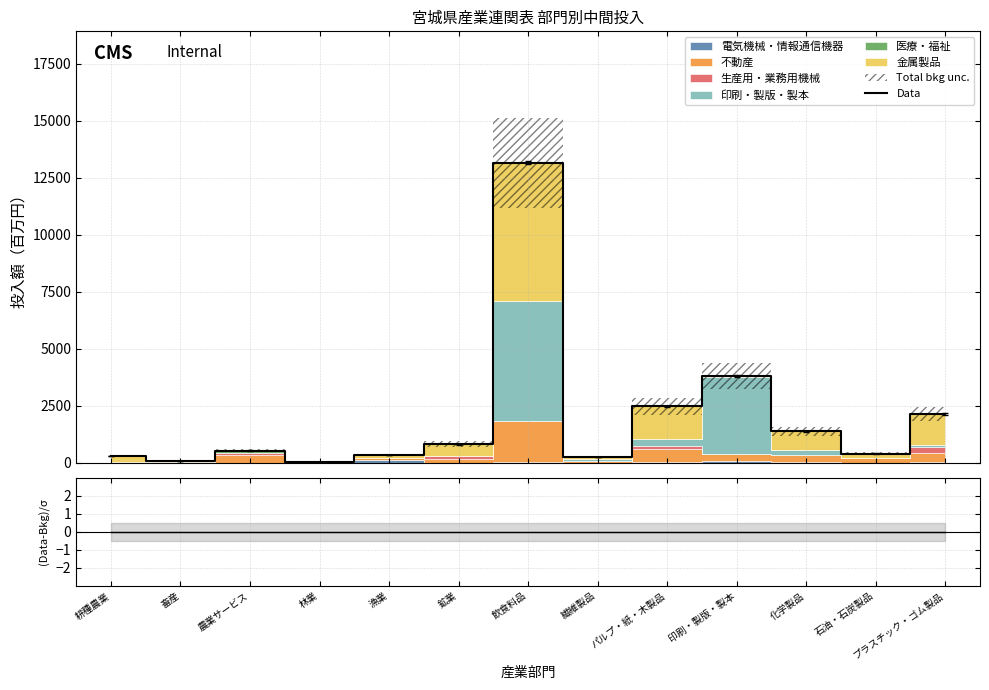

Is the value of (Data-Bkg)/σ at 耕種農業 greater than the value of Data at 農業サービス?

No